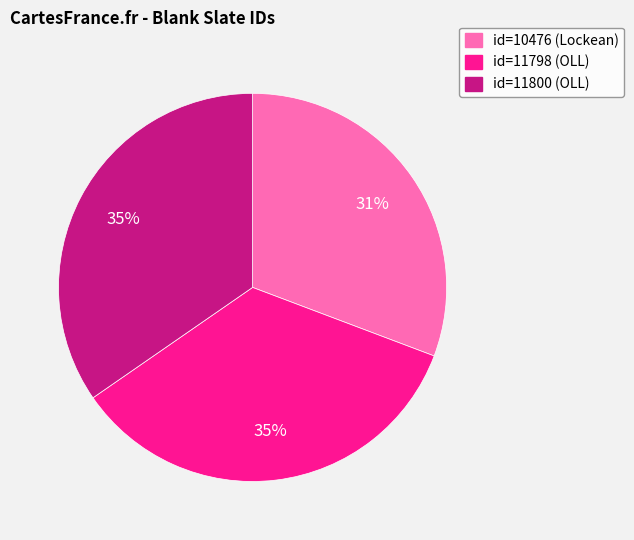

What percentage is the id=11800 (OLL) slice, to the nearest percent?

35%